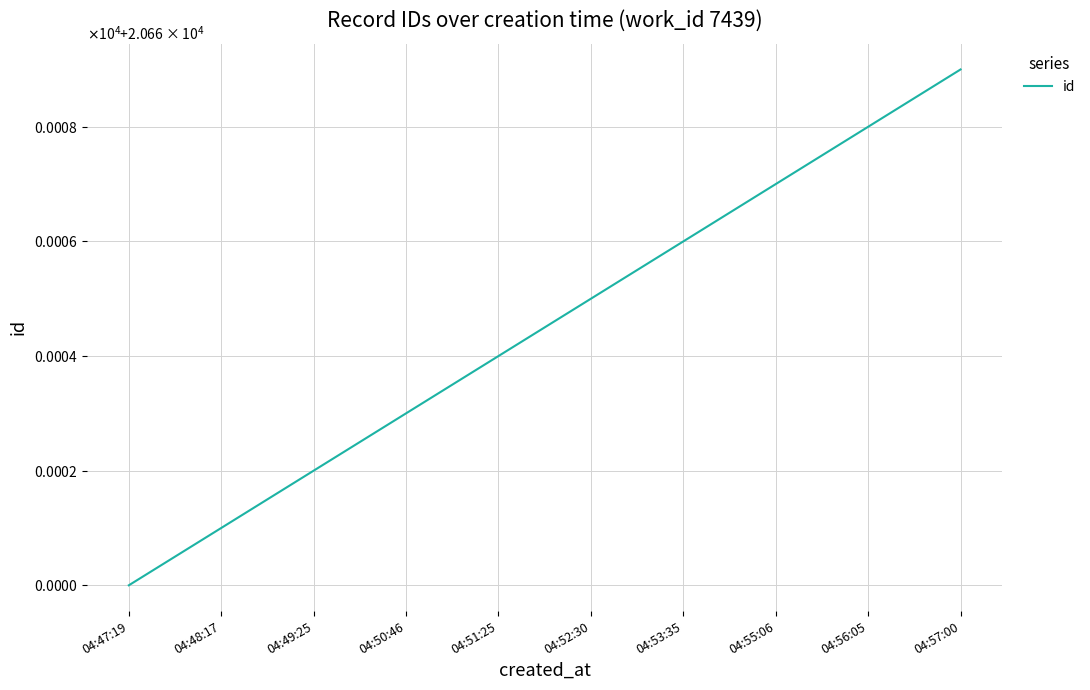

What is the difference between the second highest and minimum values?

8